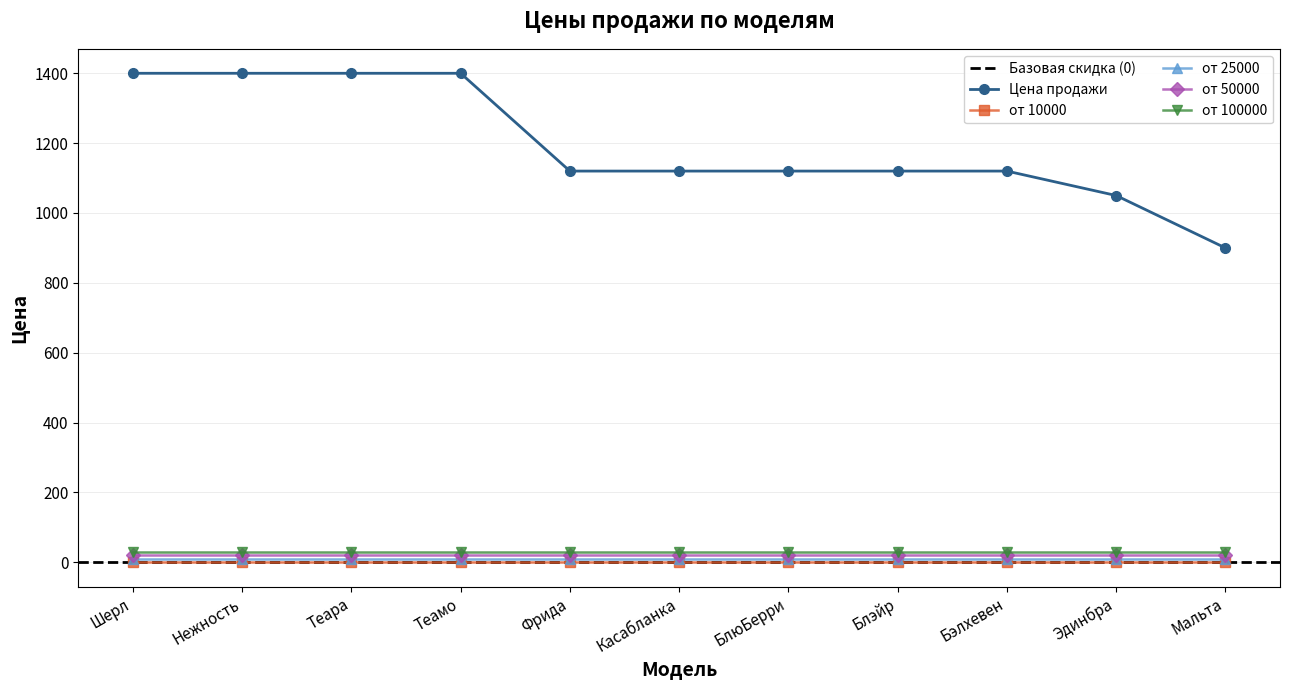

Which has a higher value, Теара or Блэйр?

Теара